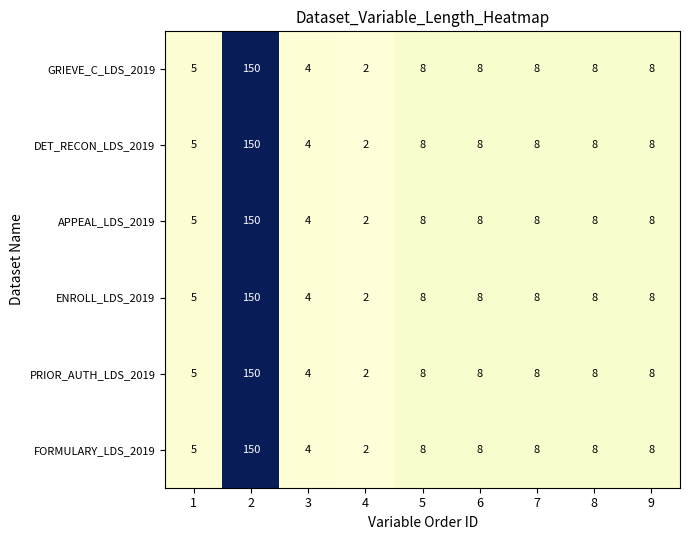

What value does the PRIOR_AUTH_LDS_2019 series have at 2, to the nearest 50?

150